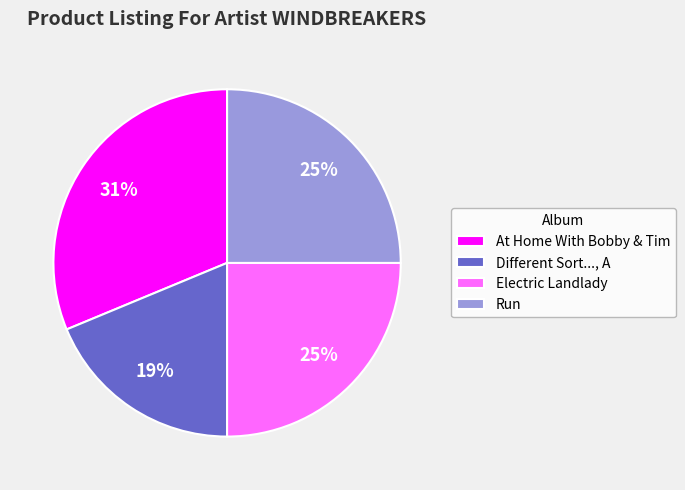

To the nearest percent, what is the difference between the At Home With Bobby & Tim and Electric Landlady slice percentages?

6%